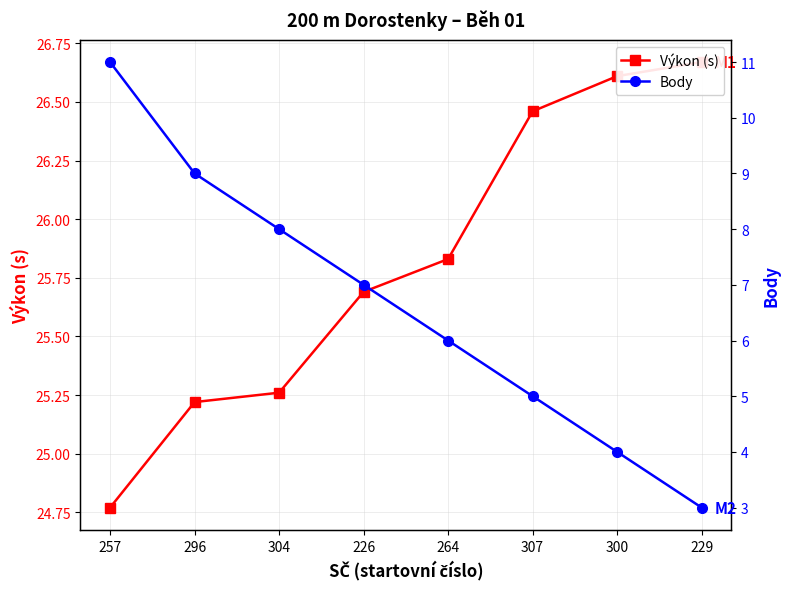

What are all the series names shown in the legend?

Výkon (s), Body